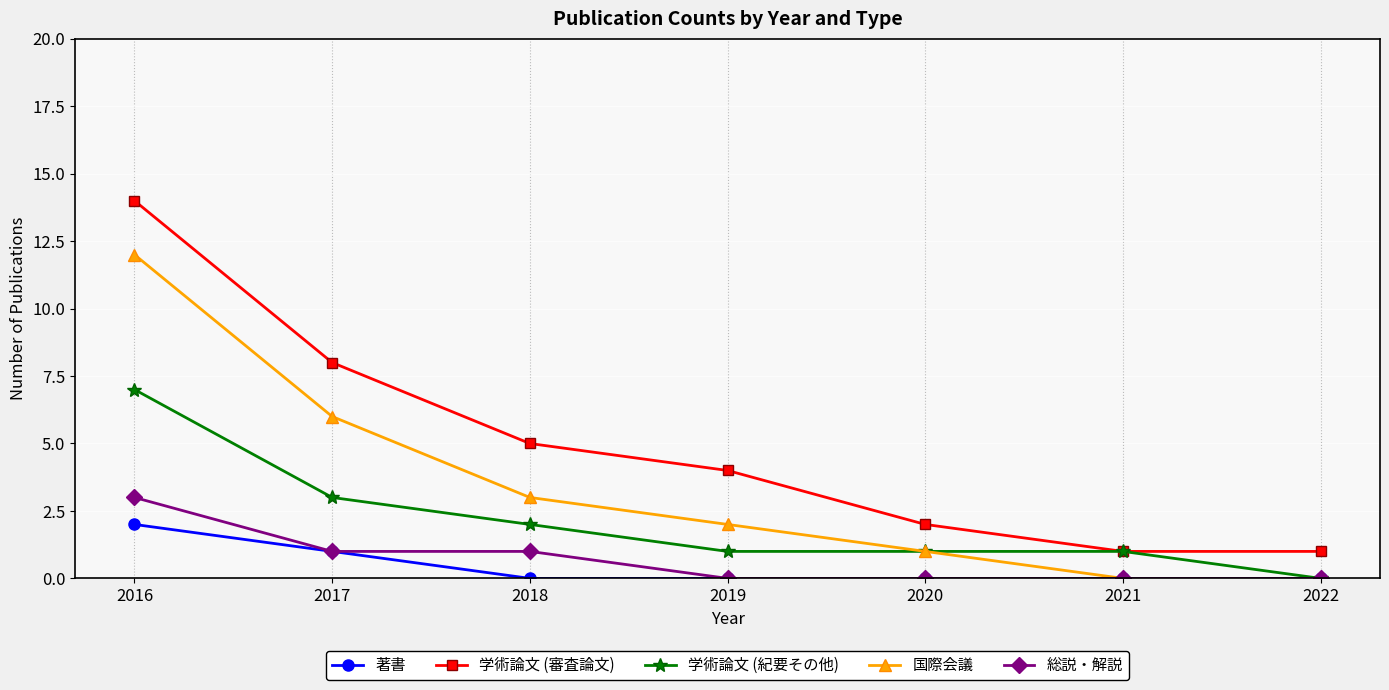

Which series changed the most between 2016 and 2022?

学術論文 (審査論文)